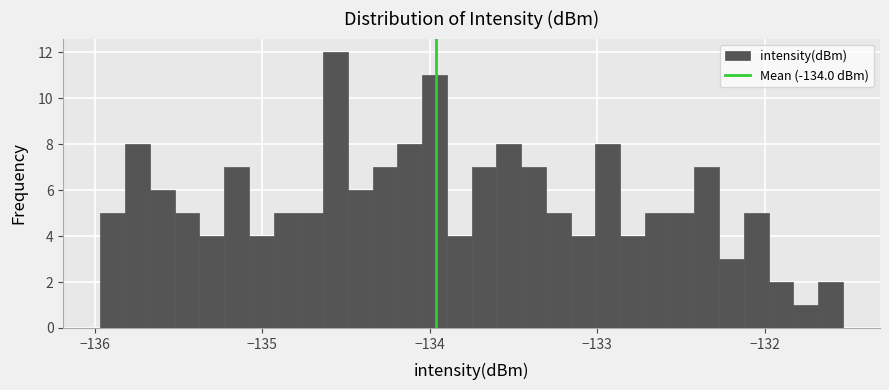

Read against the x-axis, roughly where is the centre of the tallest bar?

-134.6